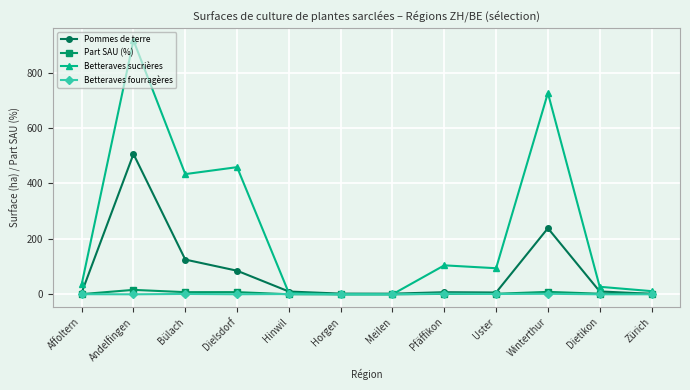

The value of Betteraves sucrières at Bülach is 433.8. True or false?

True